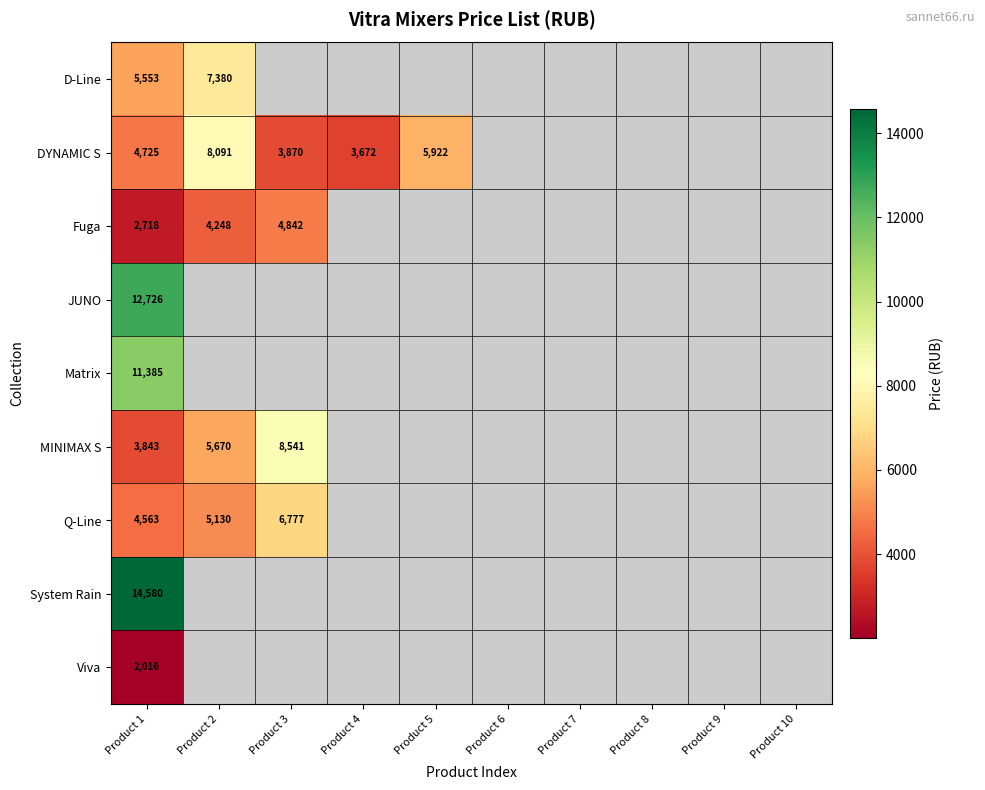

The MINIMAX S series shows 5670 at Product 2. True or false?

True